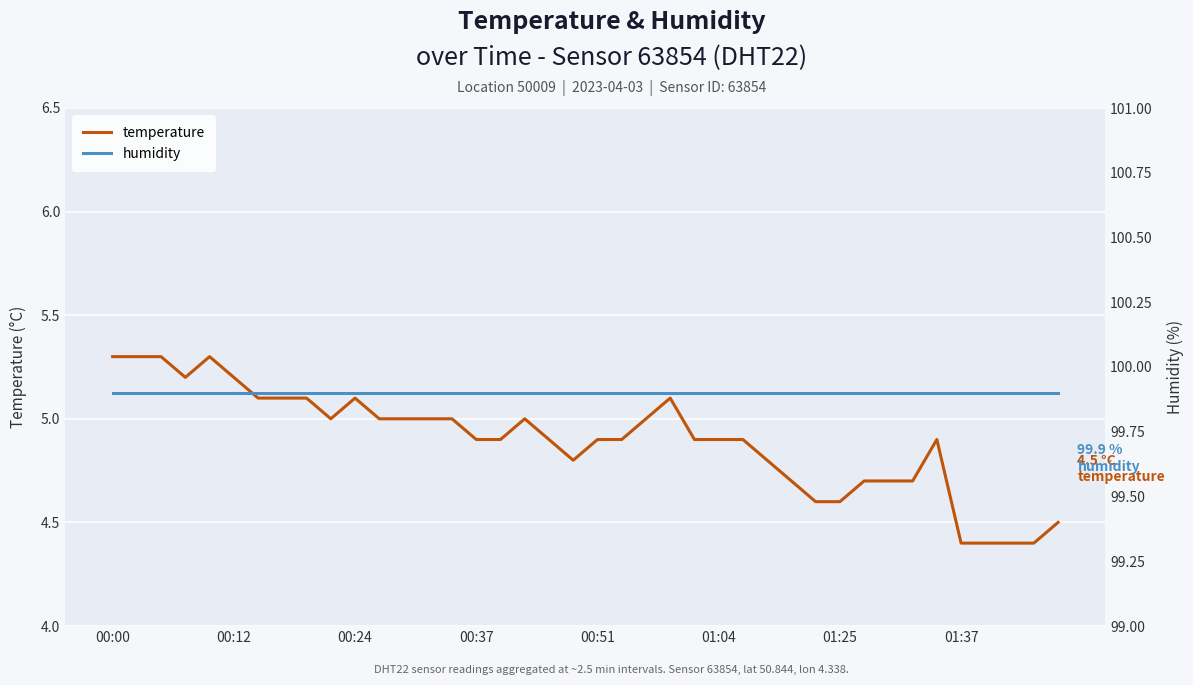

The humidity series shows 99.9 at 36. True or false?

True